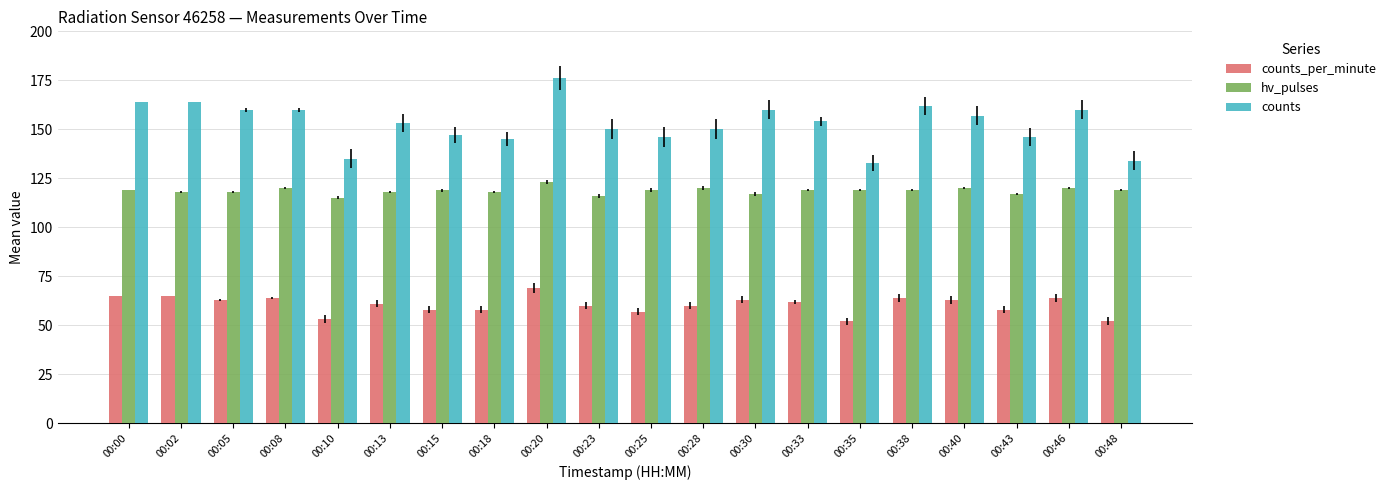

What is the maximum value for counts?

176